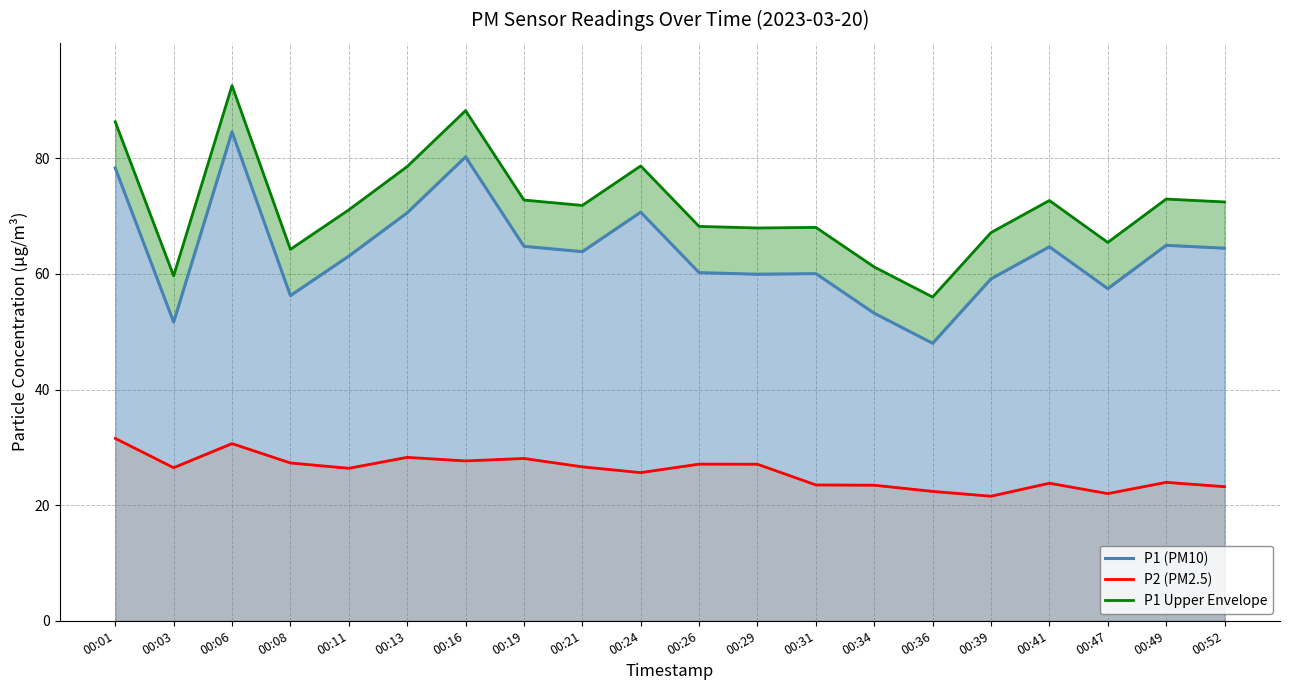

Reading right to left, transcribe all the data shown in this chart.

P1 (PM10): 64.5	65.0	57.5	64.7	59.1	48.0	53.2	60.0	60.0	60.2	70.7	63.9	64.8	80.2	70.6	63.1	56.2	84.6	51.7	78.3
P2 (PM2.5): 23.2	23.9	22.0	23.8	21.6	22.4	23.4	23.5	27.1	27.1	25.6	26.6	28.1	27.6	28.3	26.4	27.3	30.6	26.5	31.6
P1 Upper Envelope: 72.5	73.0	65.5	72.7	67.2	56.0	61.2	68.0	68.0	68.2	78.7	71.8	72.8	88.2	78.6	71.1	64.2	92.6	59.7	86.3